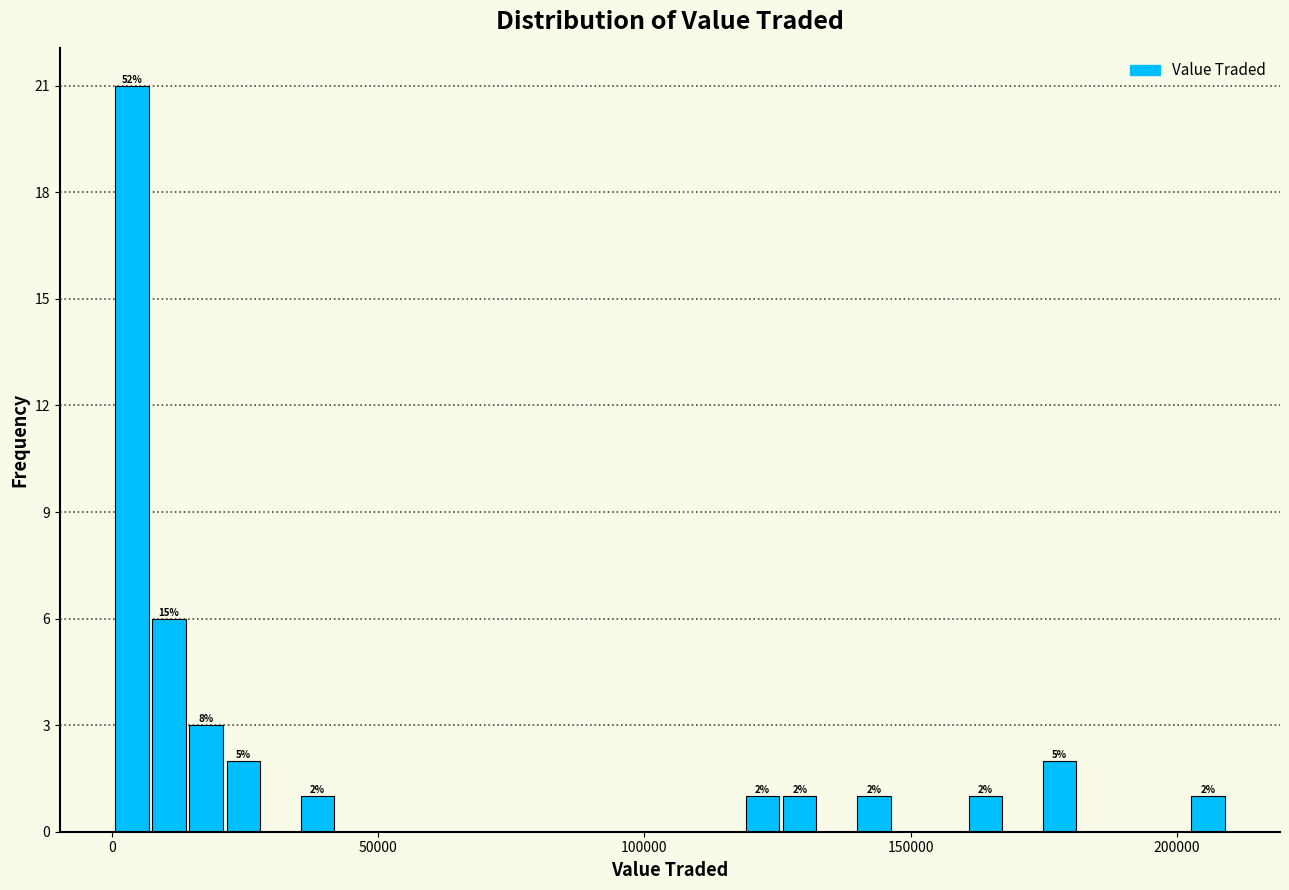

Read against the x-axis, roughly where is the centre of the tallest bar?

5000